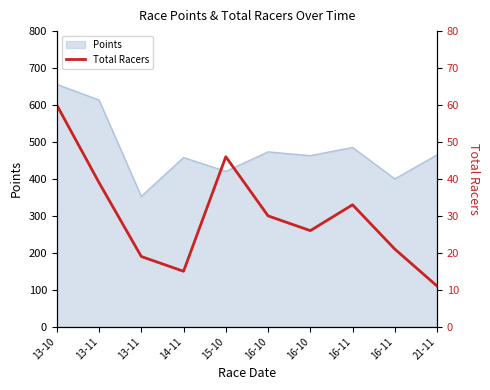

What is the smallest value displayed?

11